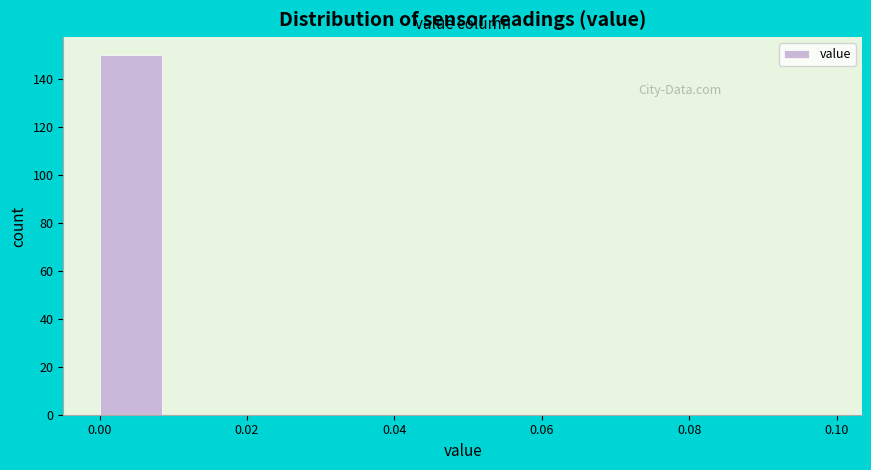

Which range on the x-axis has the tallest bar?

0.00 to 0.01